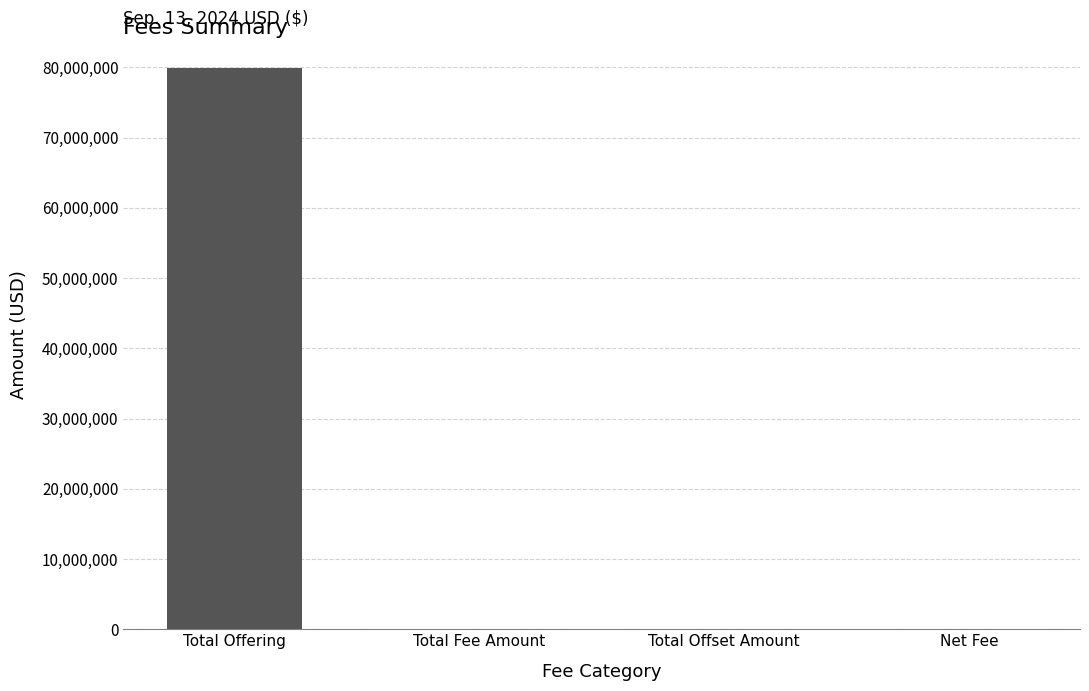

What is the change in value from Total Offering to Total Offset Amount?

-79947860.3